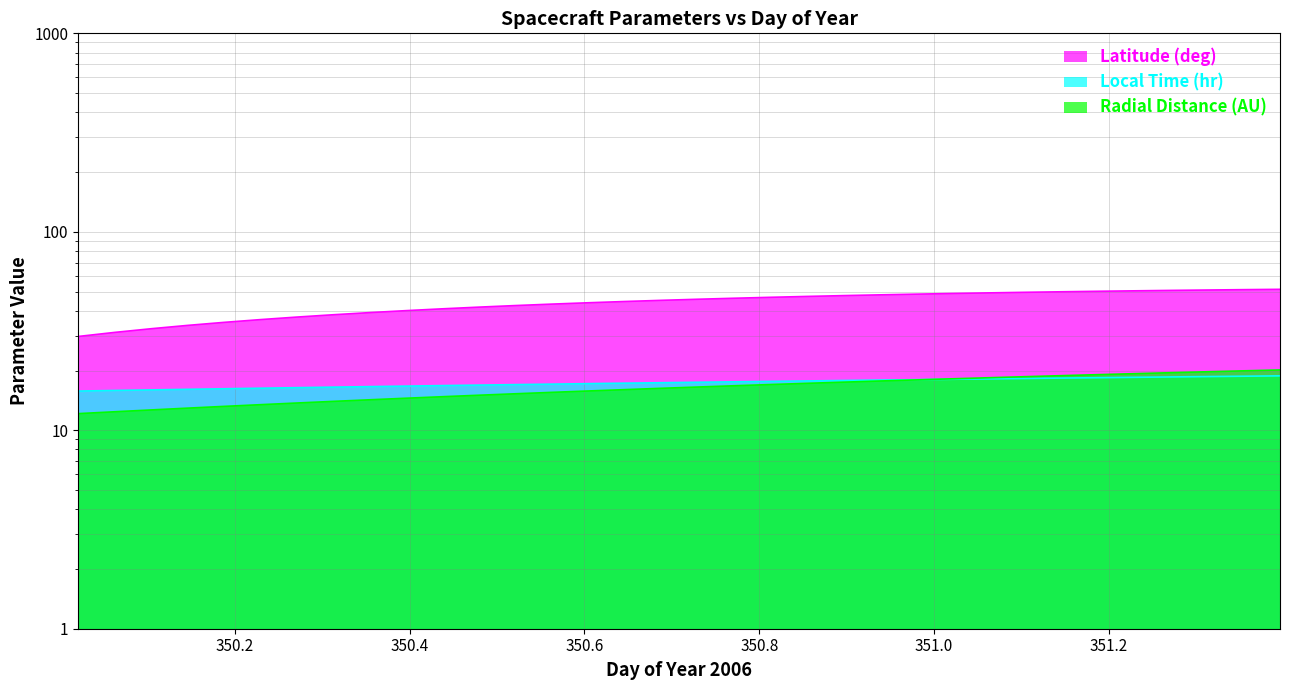

What is the value of the Radial_Distance point at the 1st from the left?

12.1